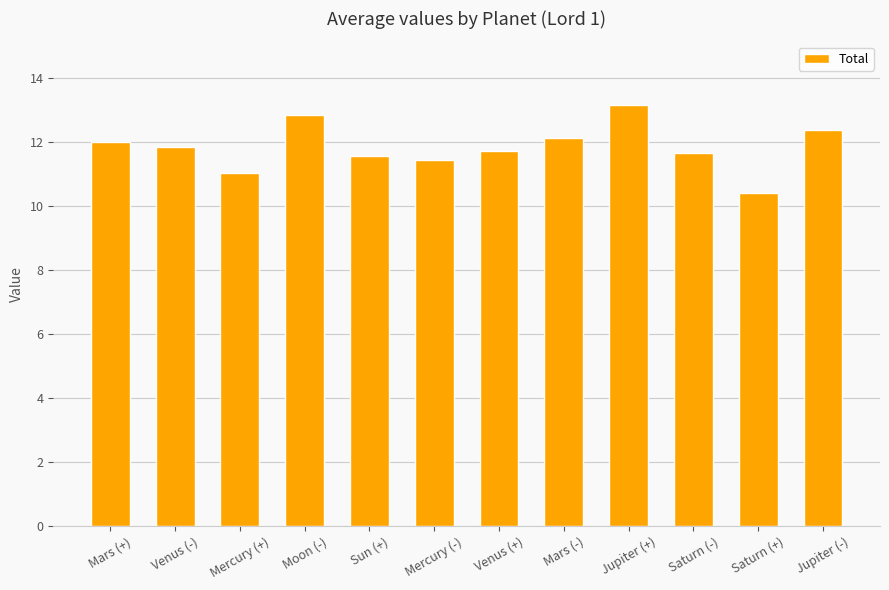

What is the sum of the values at Jupiter (+) and Moon (-)?

26.0